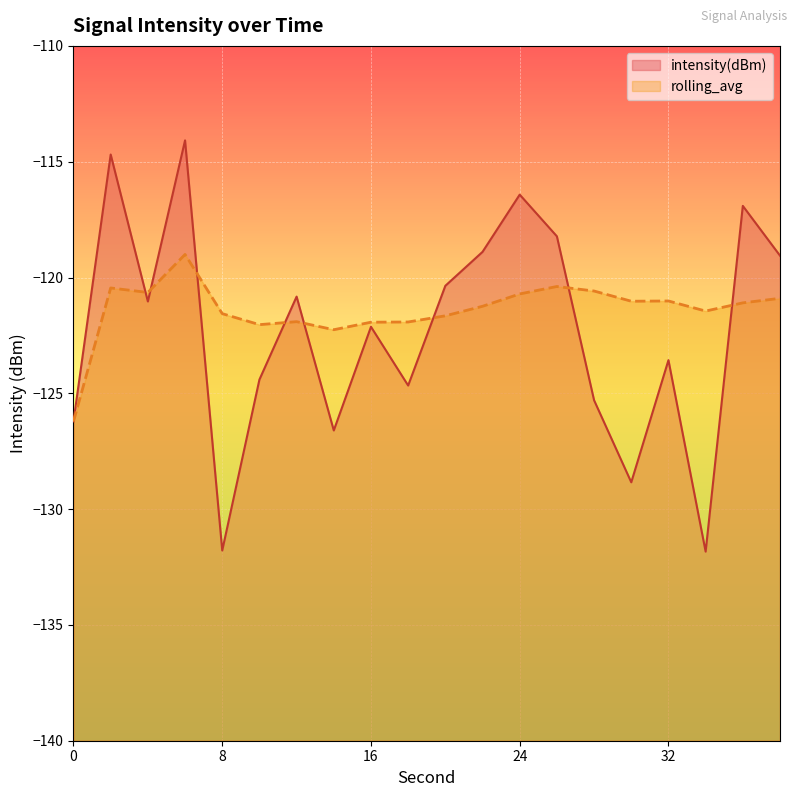

What is the average value of the rolling_avg series?

-121.4